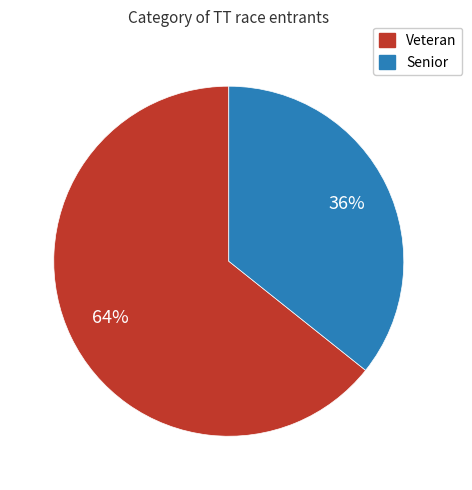

Is there a majority slice in this chart?

Yes